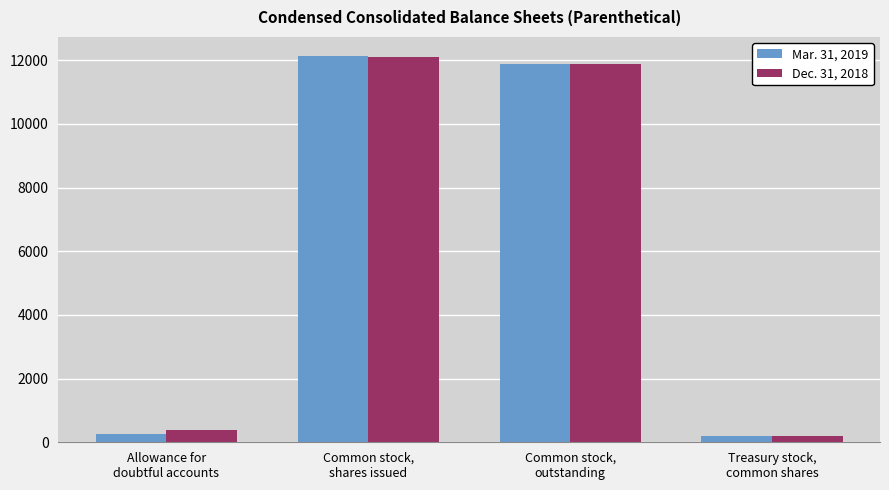

What is the label of the 2nd bar from the right?

Common stock,
outstanding